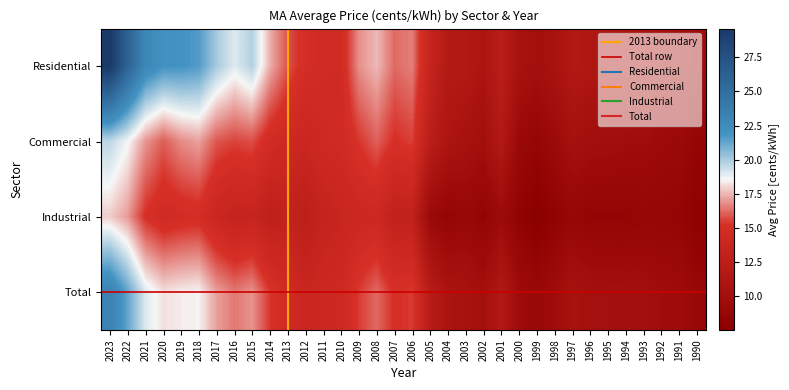

Rank the series by their maximum value, from highest to lowest.

Residential, Total, Commercial, Industrial